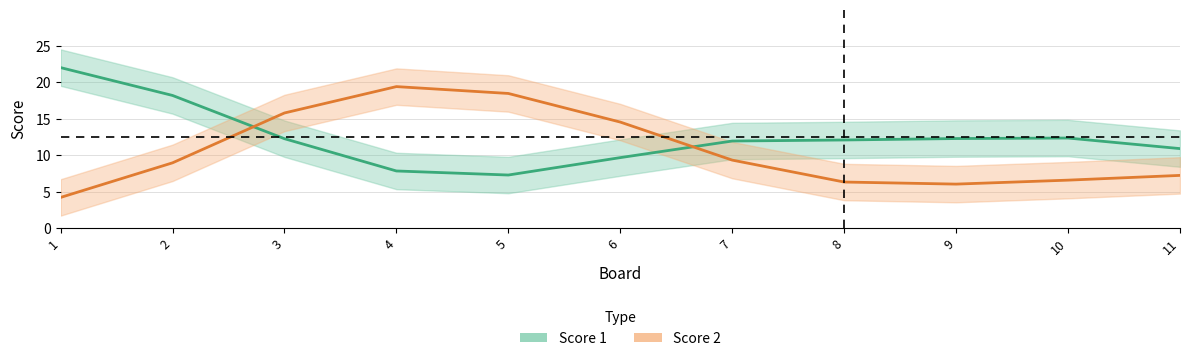

Which series has the widest spread of values?

Score 1